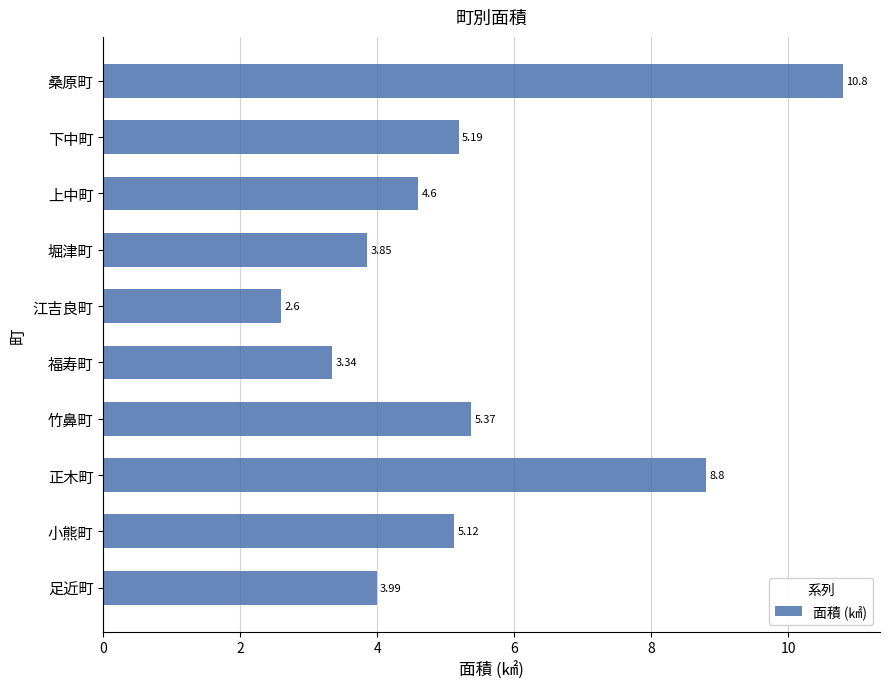

Where is the data nearest to the value 6?

竹鼻町